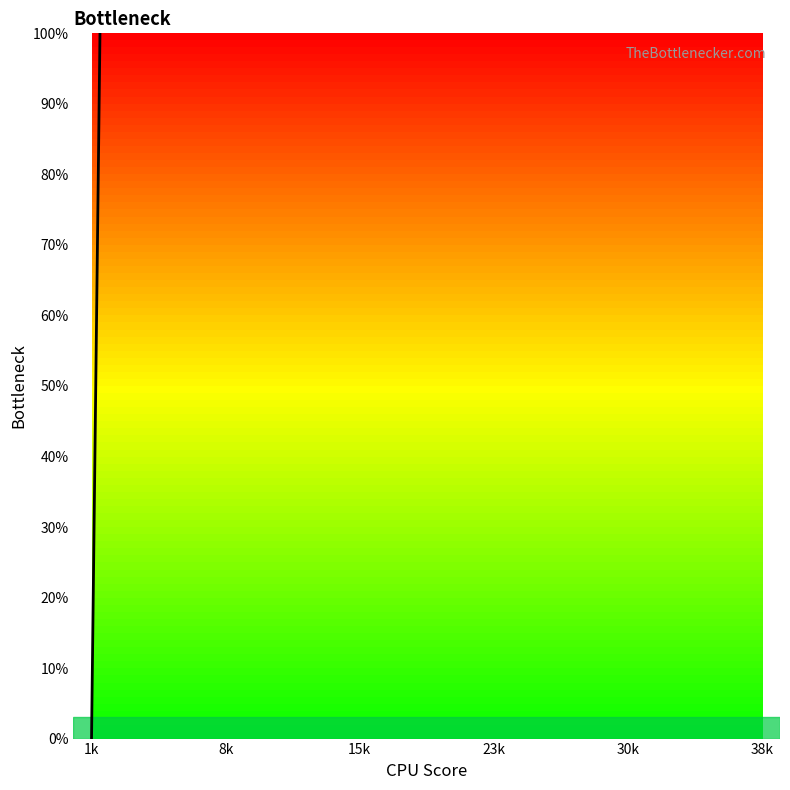

How many series are shown in this chart?

1